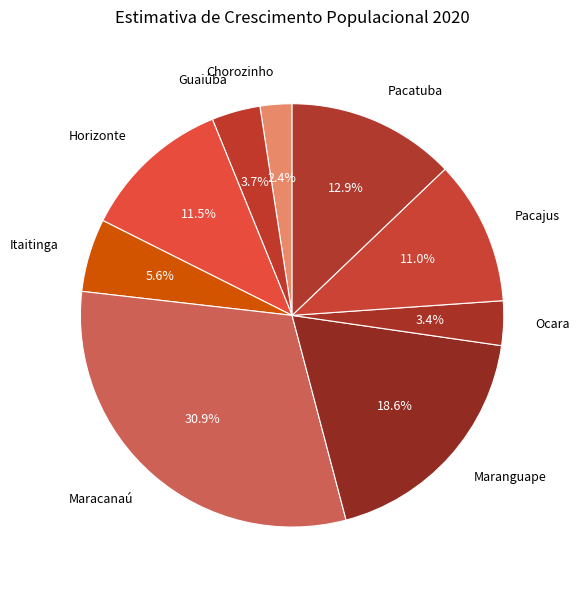

What percentage is NOT represented by Guaiúba?

96.3%